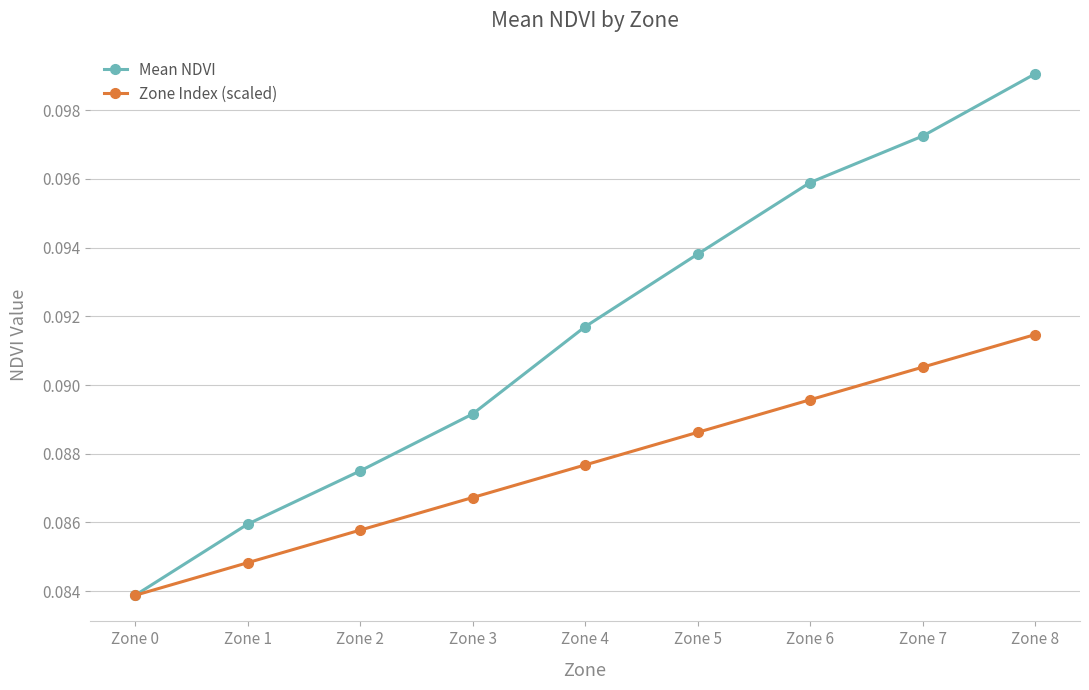

True or false: Mean NDVI has a value of 0.2 at Zone 2.

False